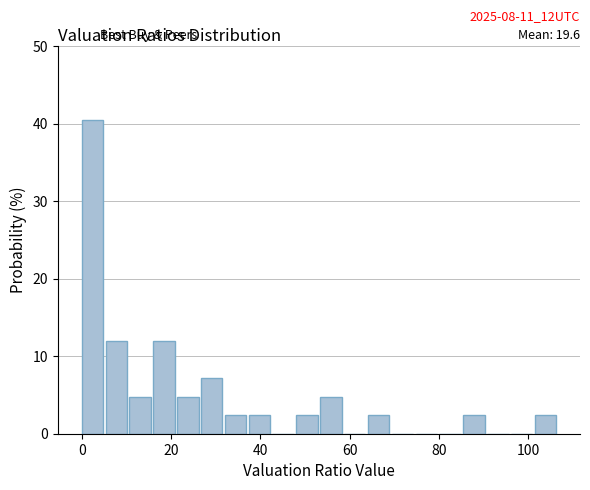

Read against the x-axis, roughly where is the centre of the tallest bar?

2